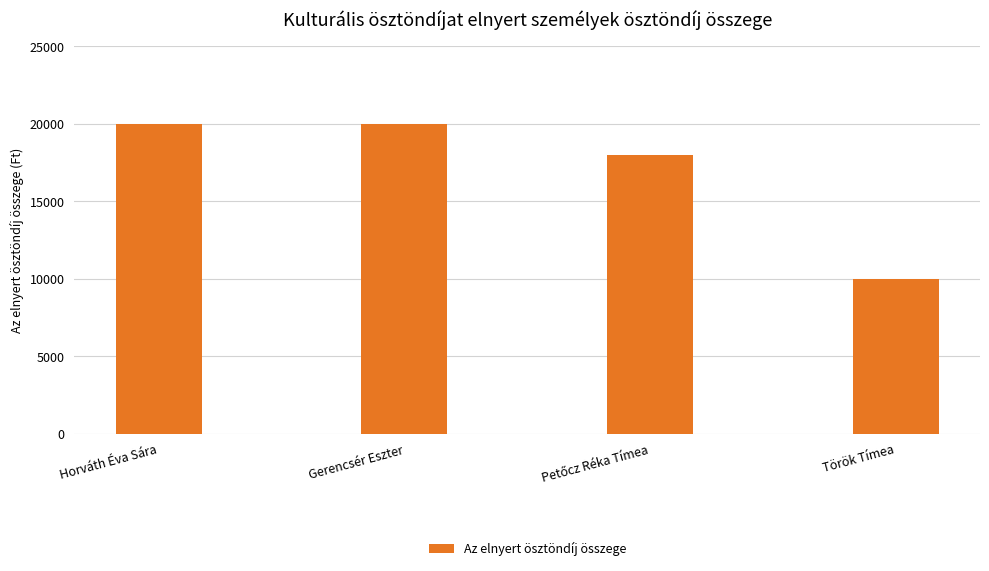

How many data points does each series have?

4